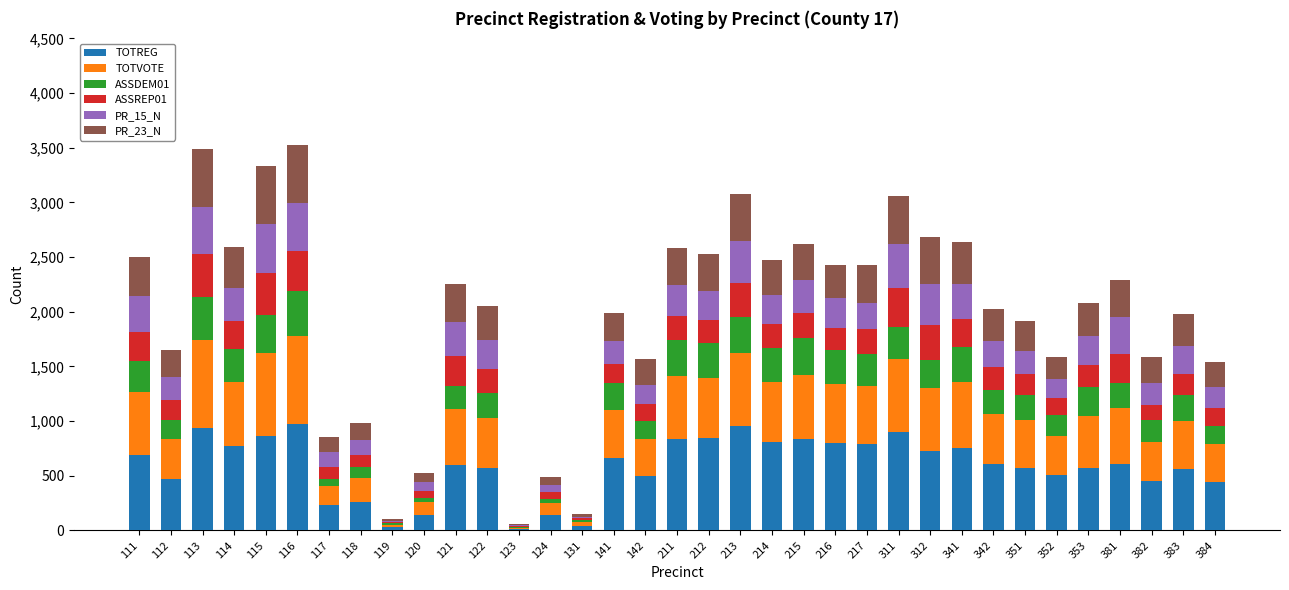

What is the highest value of the TOTREG series?

978